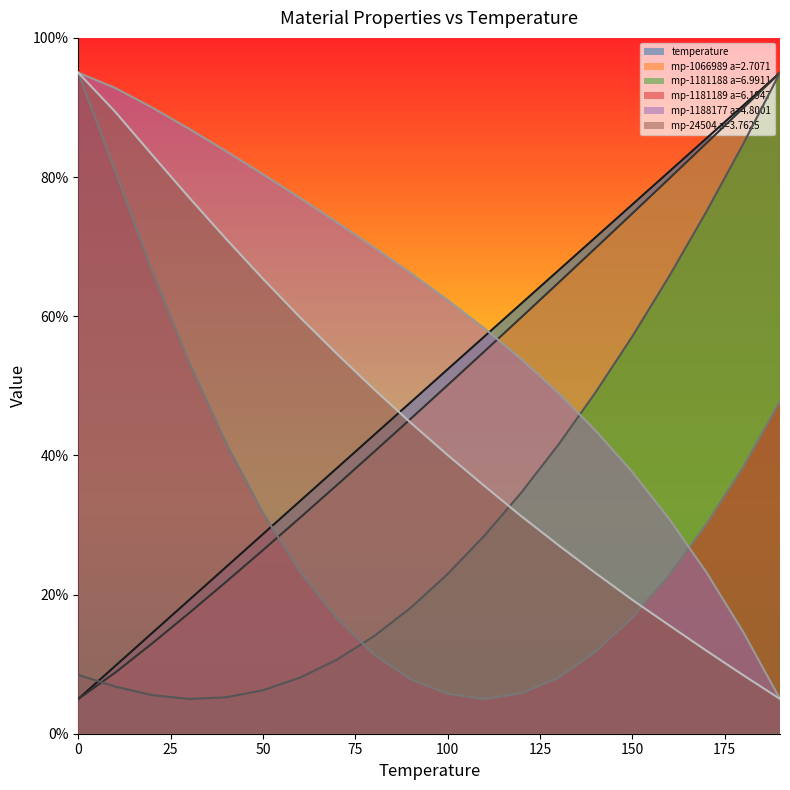

Does the chart display data point markers on the line(s)?

No